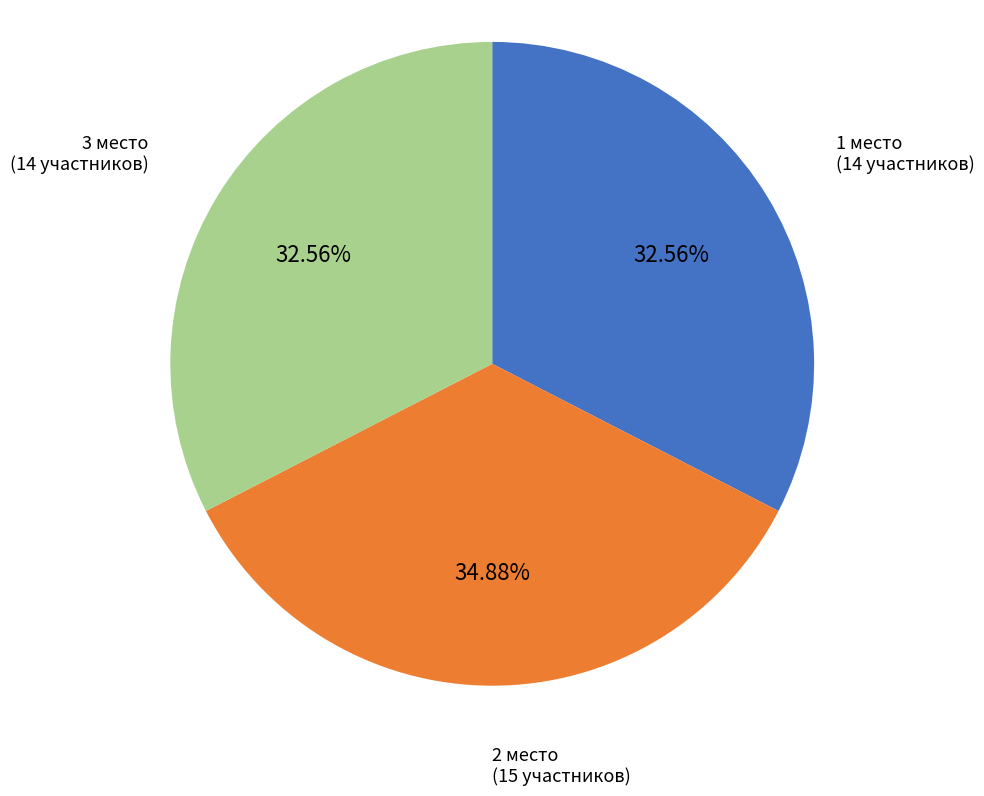

Is 3 место the majority of the pie?

No